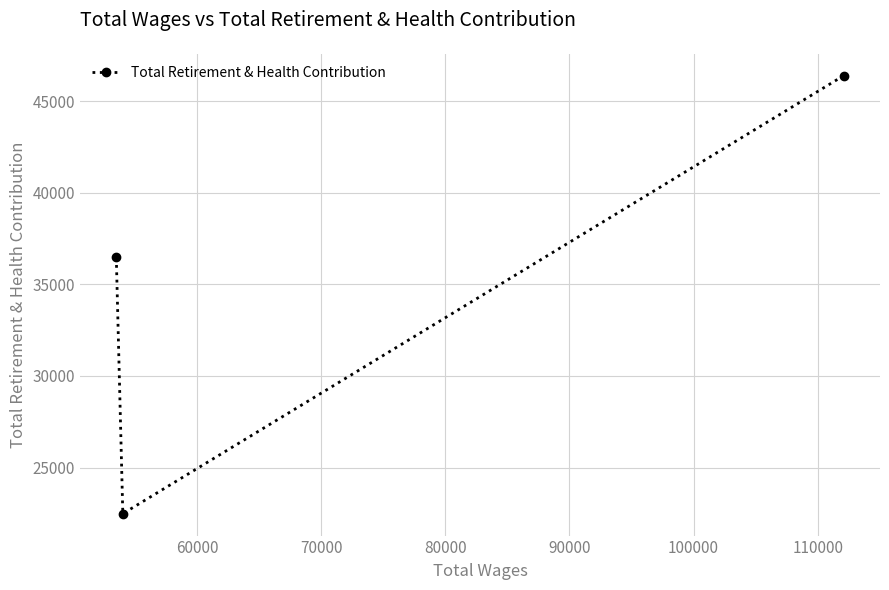

What is the smallest value displayed?

22485